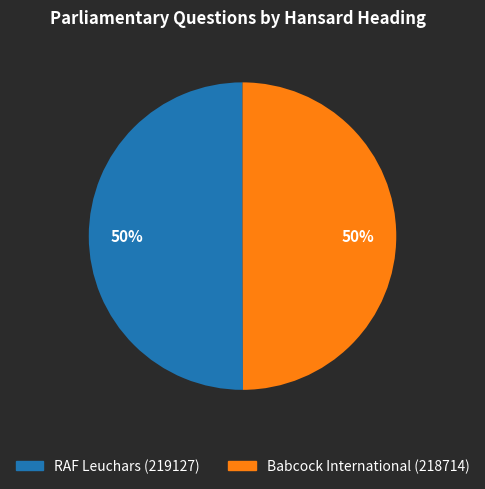

To the nearest percent, what percentage of the pie is Babcock International (218714)?

50%